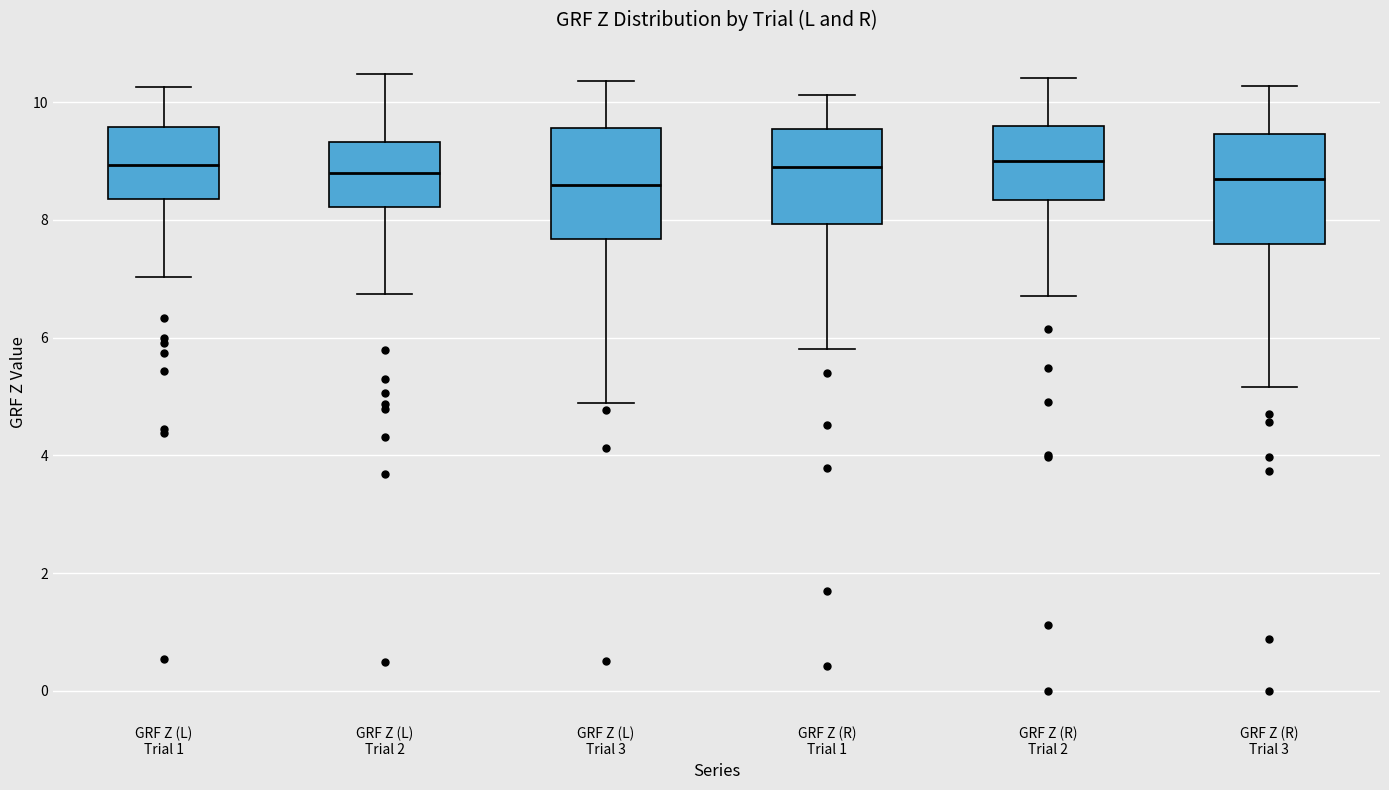

Reading left to right, read every box against the y-axis: the position of its median line, the range the box covers, and the ends of its whiskers. The values are not printed on the chart, so give them approximately, as read against the axis.

GRF Z (L) Trial 1: median 9.0, box 8.4 to 9.6, whiskers 7.0 to 10.2
GRF Z (L) Trial 2: median 8.8, box 8.2 to 9.4, whiskers 6.8 to 10.4
GRF Z (L) Trial 3: median 8.6, box 7.6 to 9.6, whiskers 4.8 to 10.4
GRF Z (R) Trial 1: median 8.8, box 8.0 to 9.6, whiskers 5.8 to 10.2
GRF Z (R) Trial 2: median 9.0, box 8.4 to 9.6, whiskers 6.8 to 10.4
GRF Z (R) Trial 3: median 8.6, box 7.6 to 9.4, whiskers 5.2 to 10.2